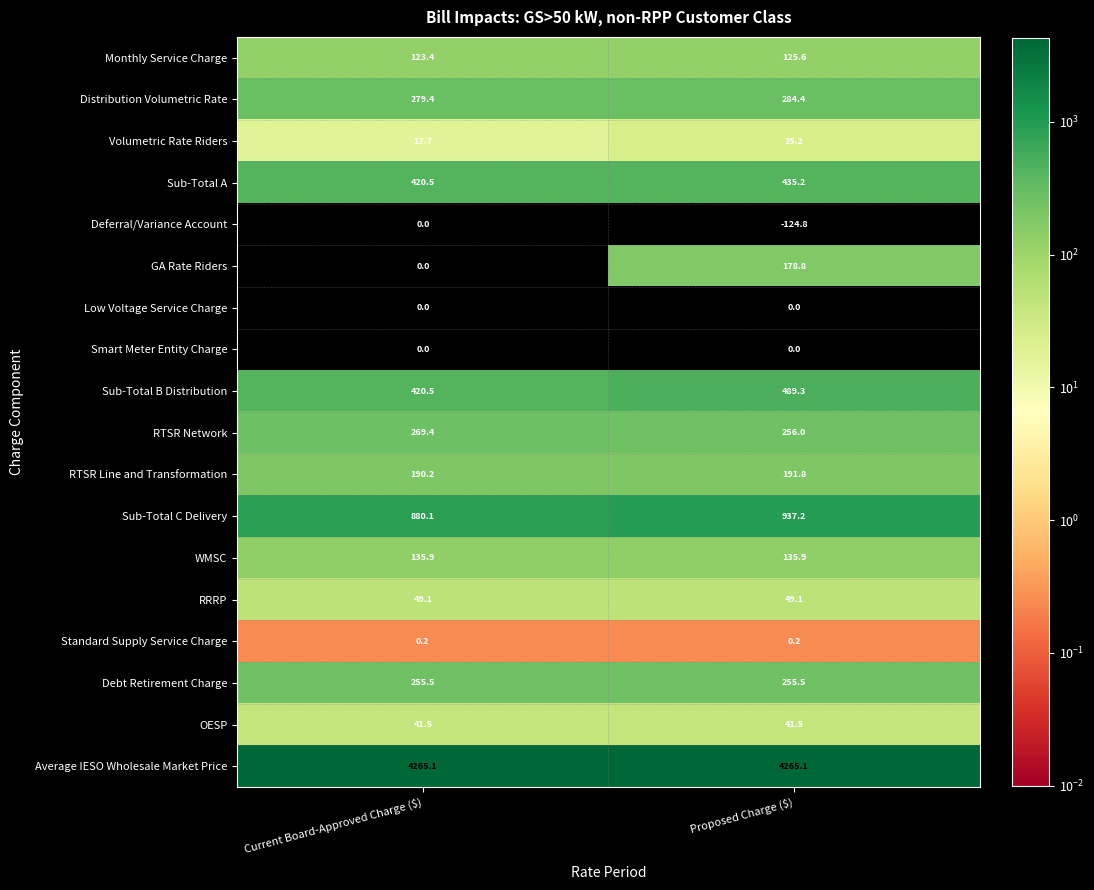

Which series has the largest total across all categories?

Average IESO Wholesale Market Price